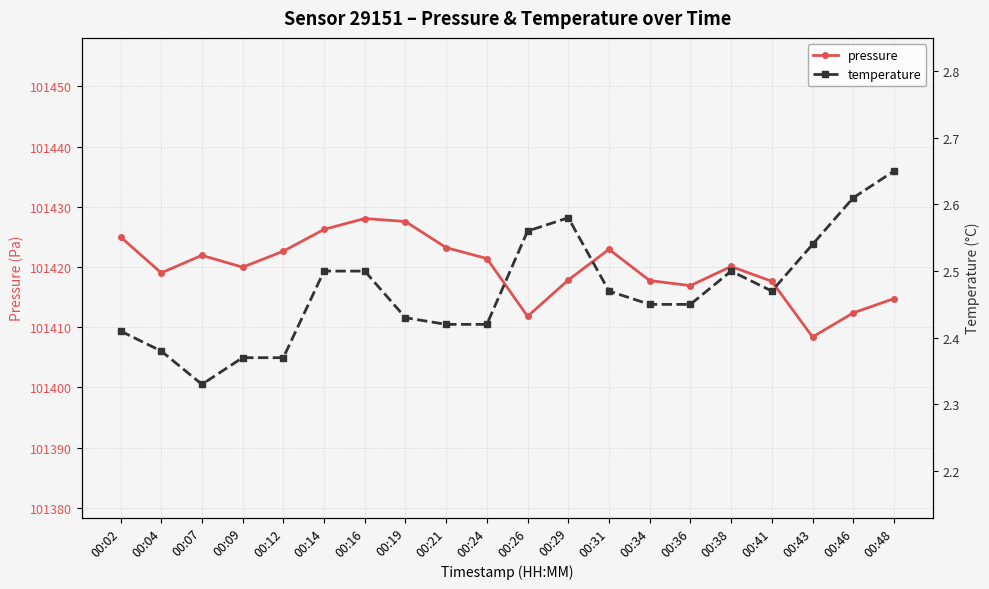

Is the value of temperature at 00:46 greater than the value of pressure at 00:36?

No